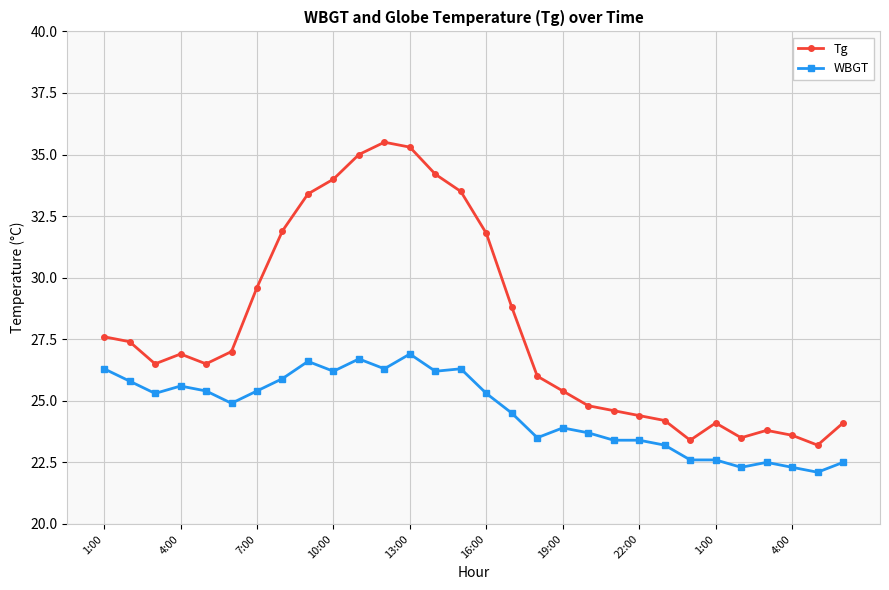

How many data points in WBGT are less than 25?

15